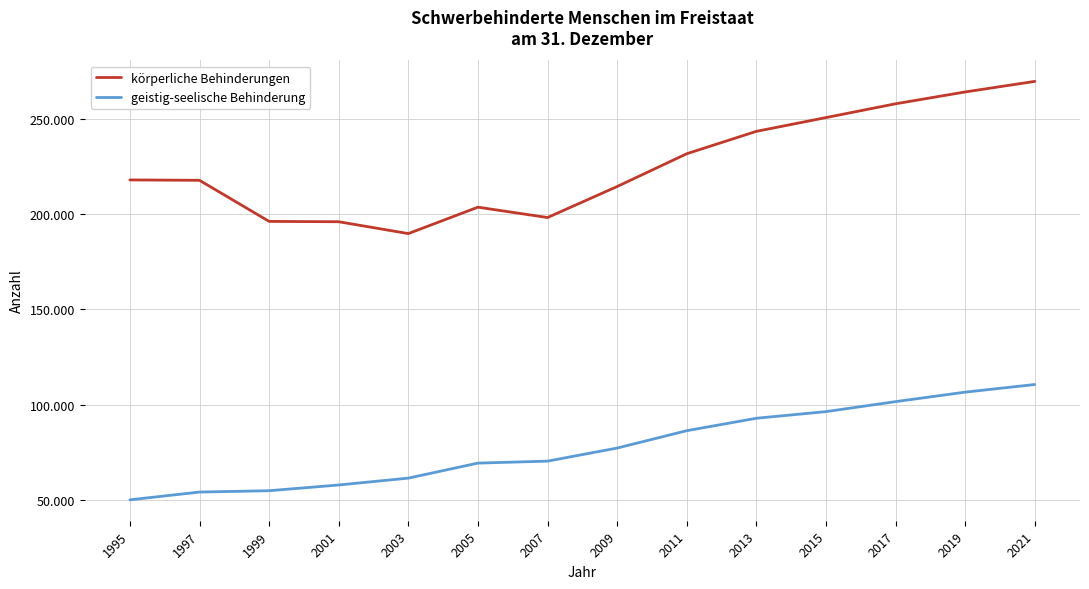

What is the highest value of the körperliche Behinderungen series?

269485